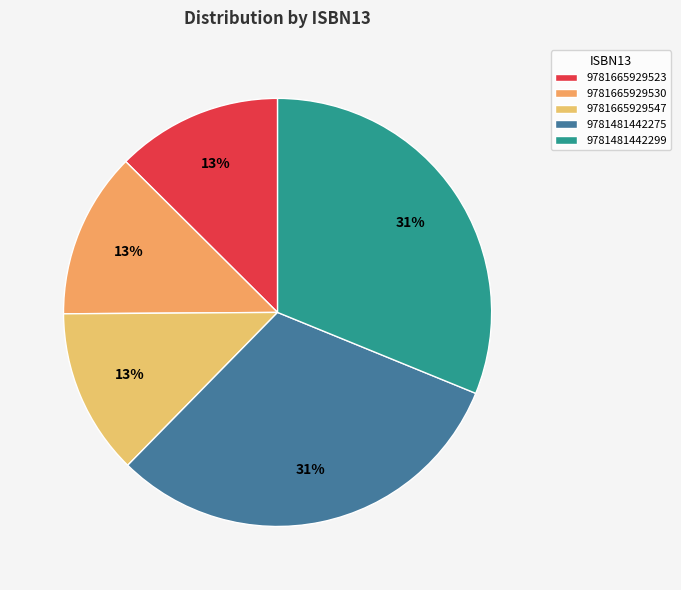

Does 9781481442275 represent more than half of the total?

No